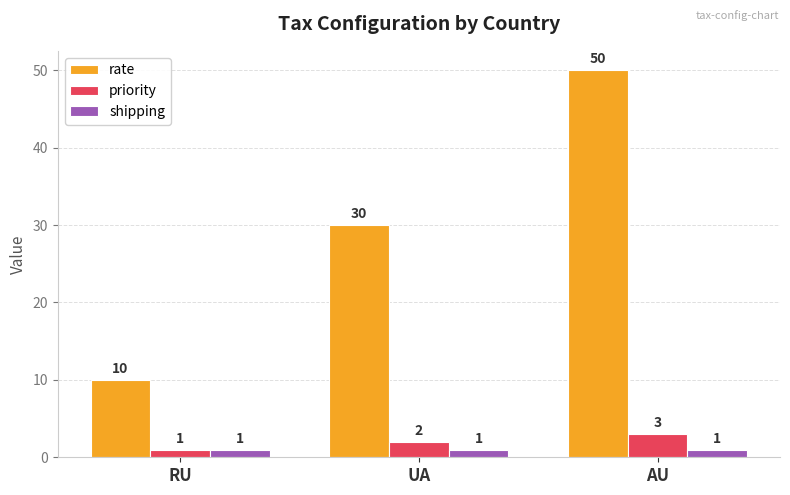

How many data points in priority are less than 2?

1